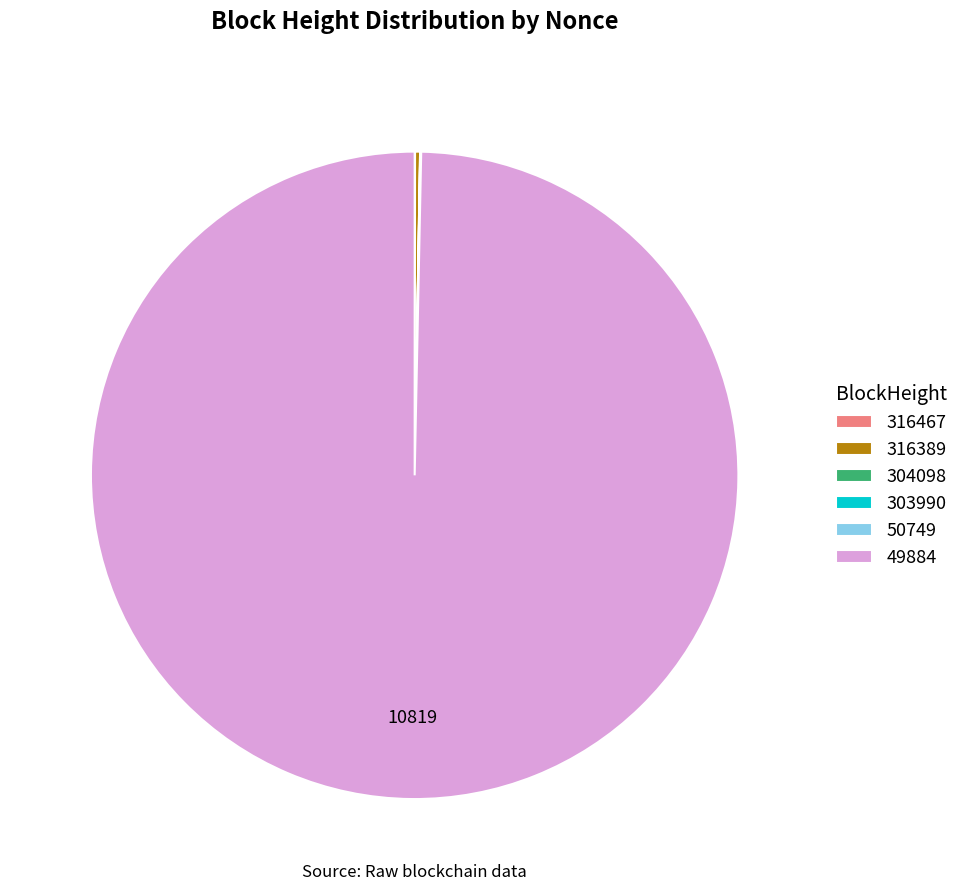

What is the largest slice in the pie chart?

49884